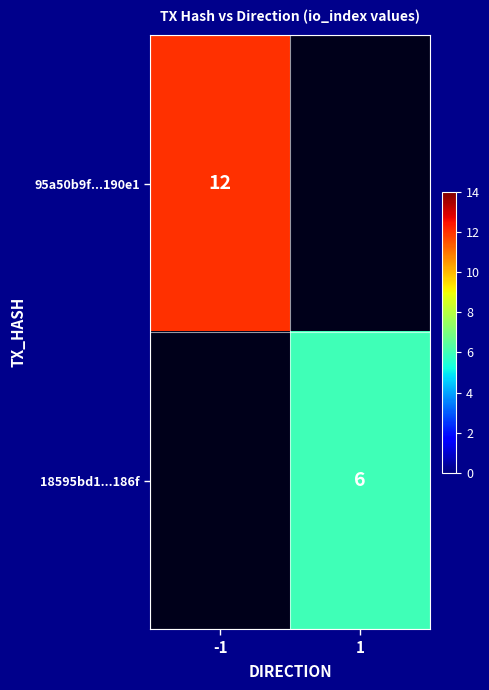

The 18595bd1...186f series shows 6 at 1. True or false?

True